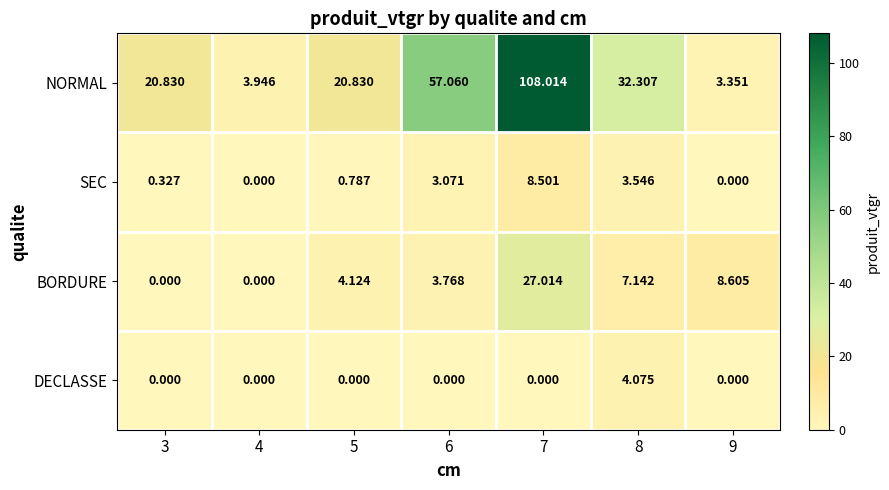

Which series has the largest range (max minus min)?

NORMAL